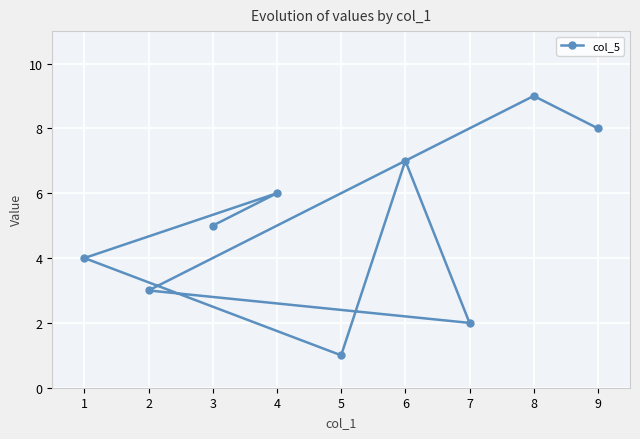

Count the number of categories in the chart.

9